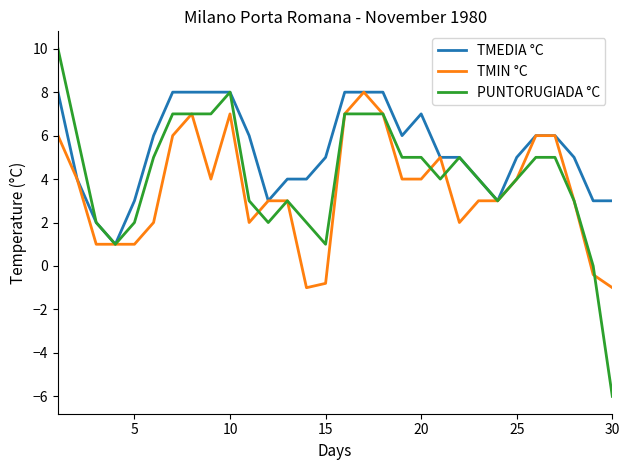

What is the lowest value of the TMEDIA °C series?

1.0